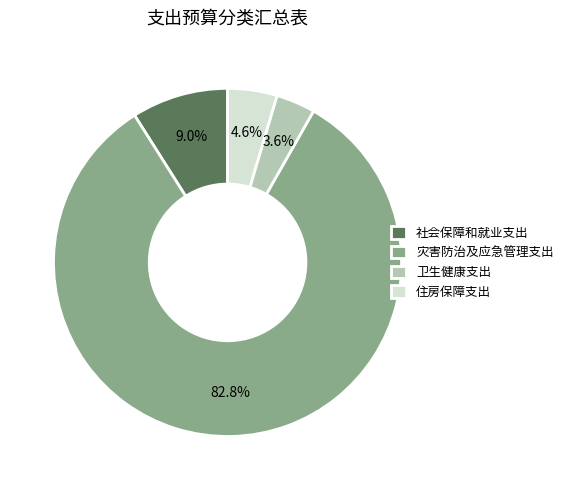

What is the total percentage of 卫生健康支出 and 灾害防治及应急管理支出?

86.4%